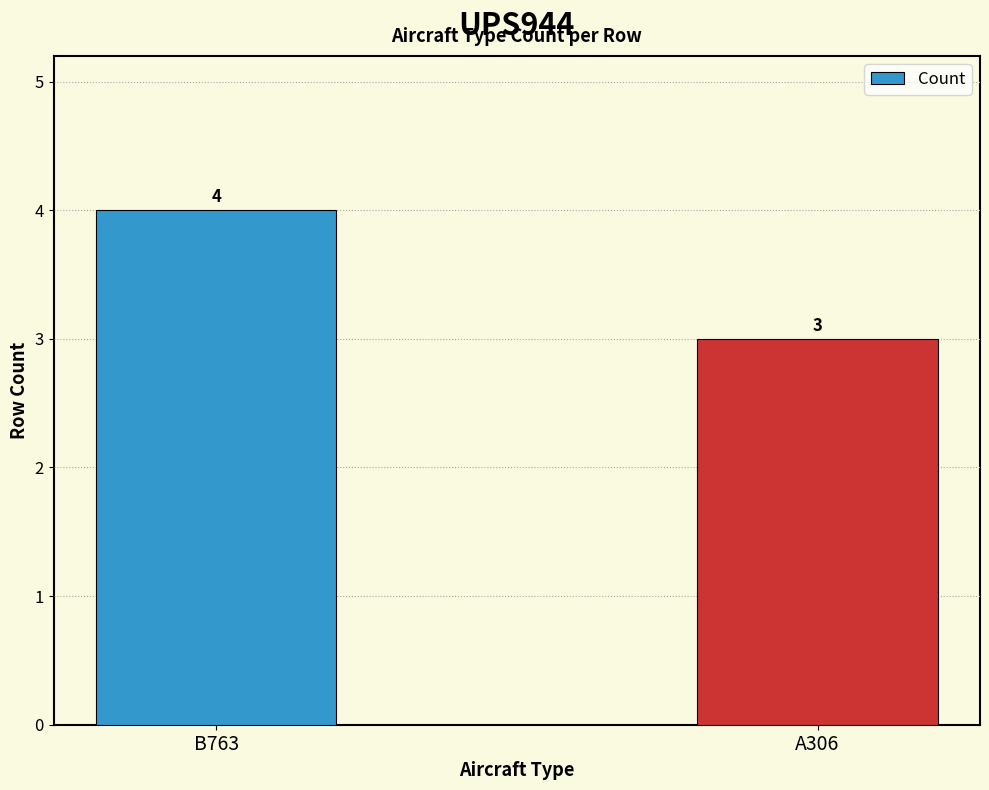

What is the sum of all values?

7